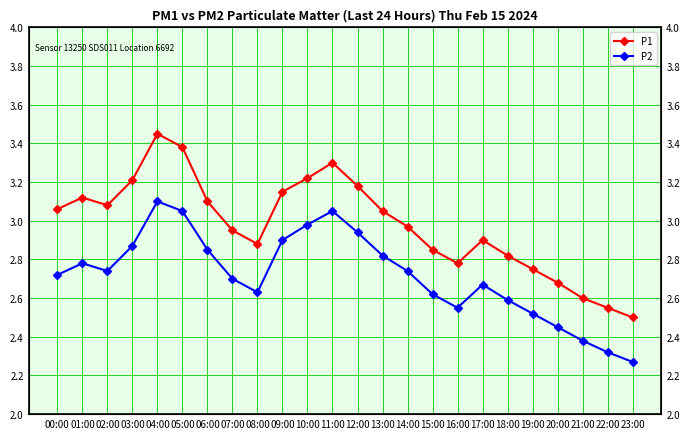

The value of P1 at 14:00 is 3.0. True or false?

True